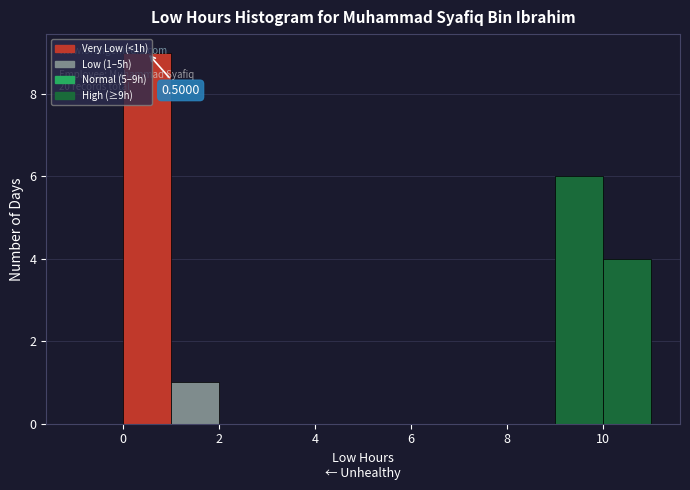

Which range on the x-axis has the tallest bar?

0 to 1